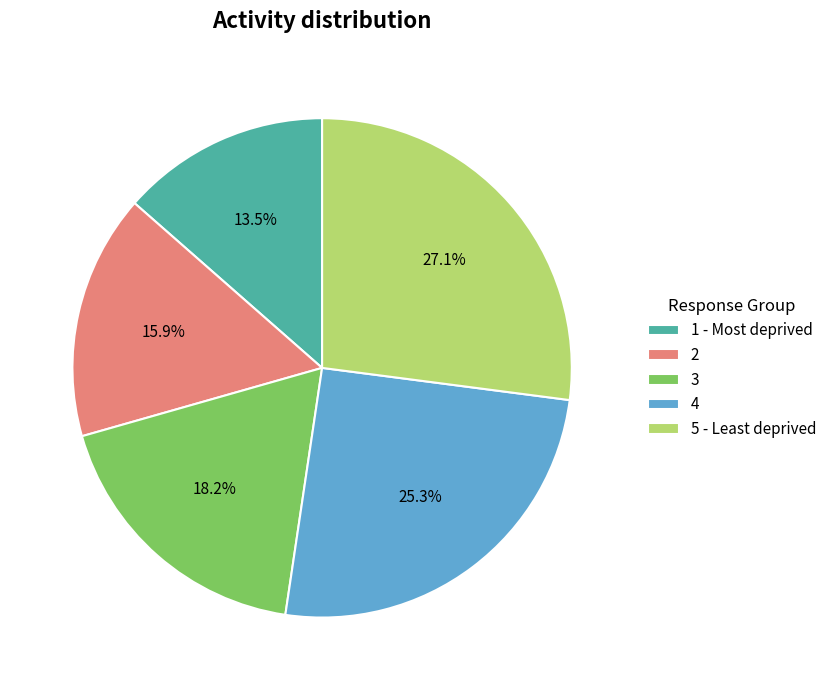

Between 2 and 4, which is larger?

4